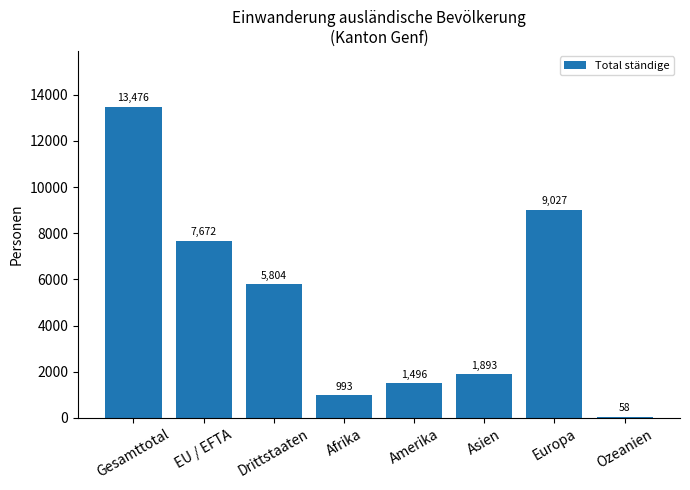

How many series are shown in this chart?

1